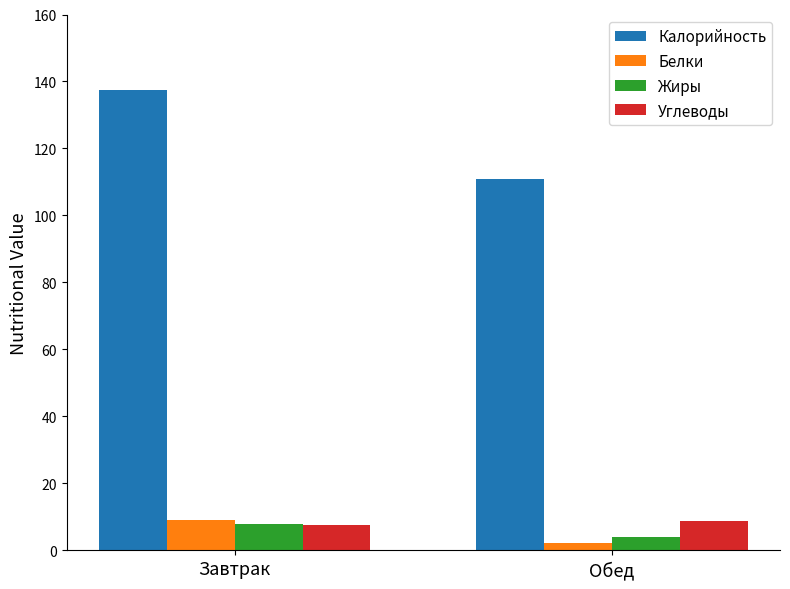

What is the spread (max minus min) of values at Завтрак?

129.9